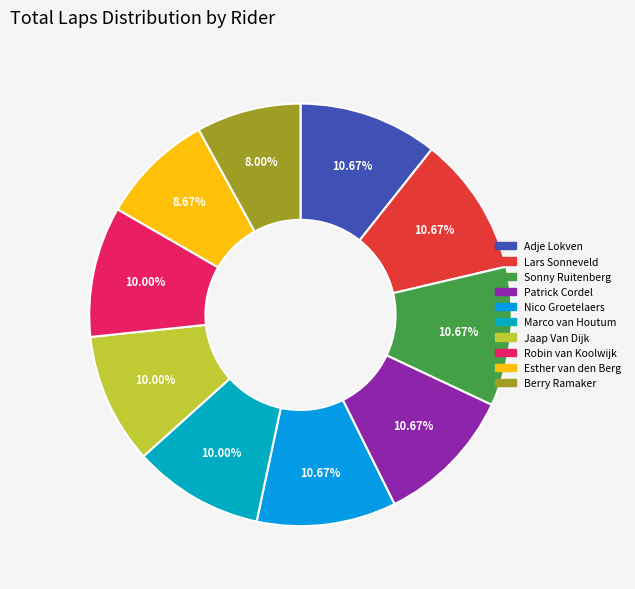

What percentage is the Robin van Koolwijk slice, to the nearest percent?

10%